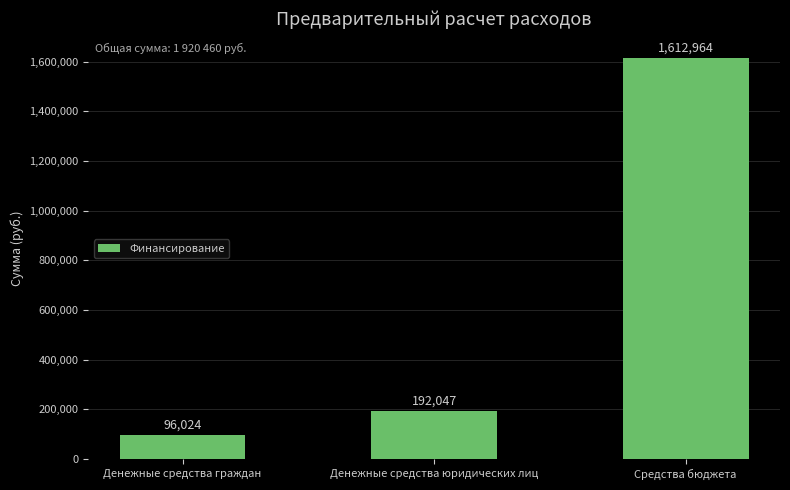

How many distinct data groups are displayed?

1